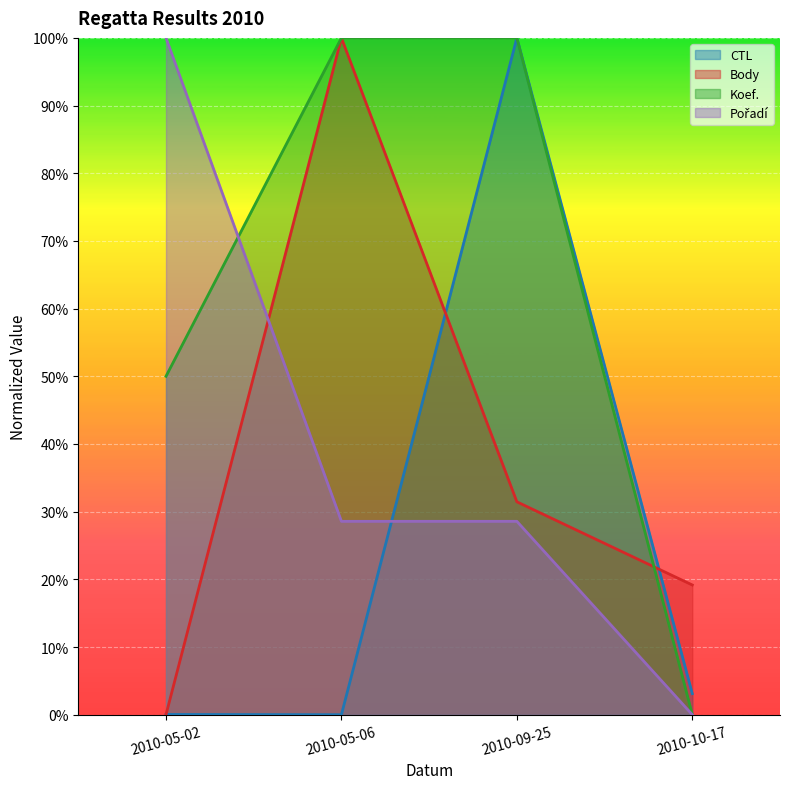

True or false: Pořadí has more than 0 points higher than both neighbors.

False